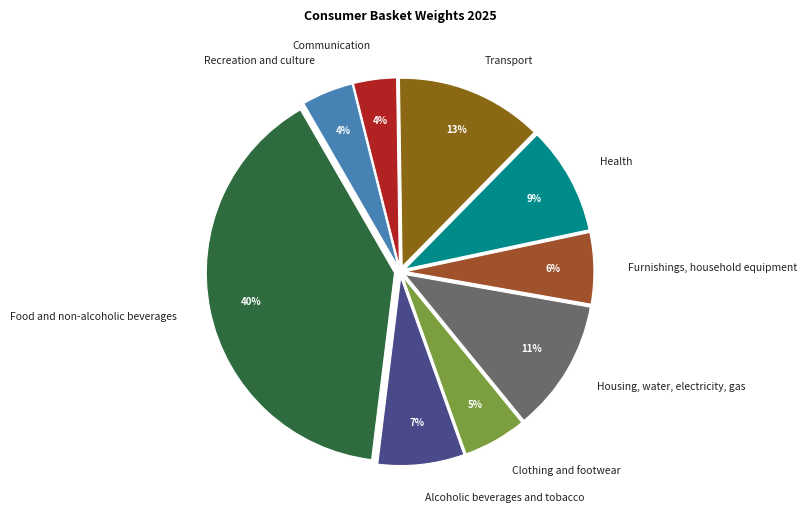

To the nearest percent, what portion does Housing, water, electricity, gas represent?

11%